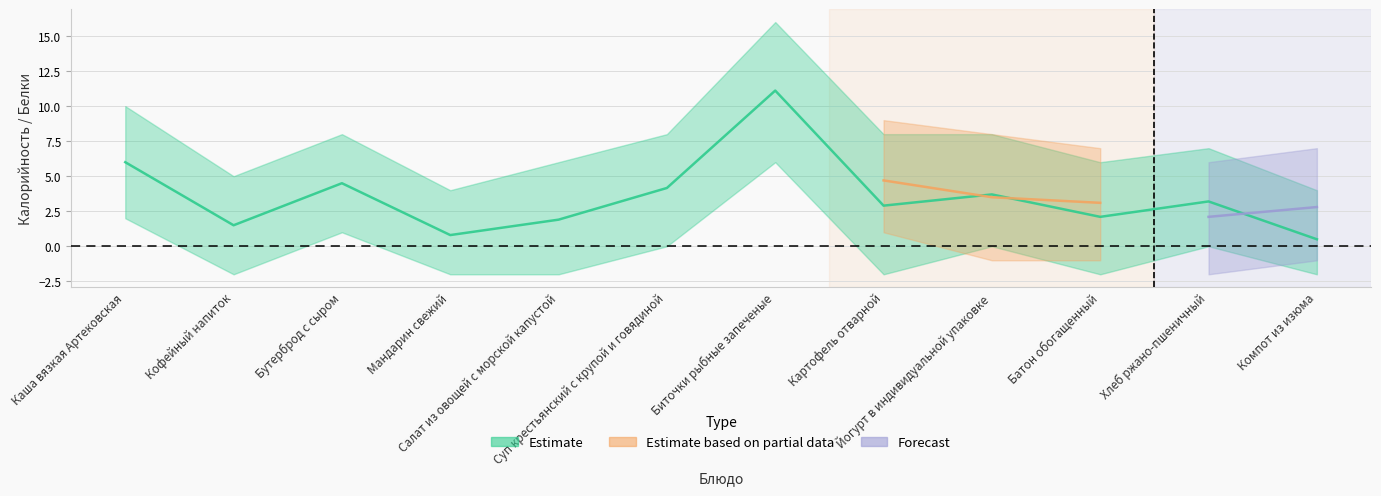

After their last crossing, which series has the higher values: Forecast or Estimate based on partial data?

Forecast